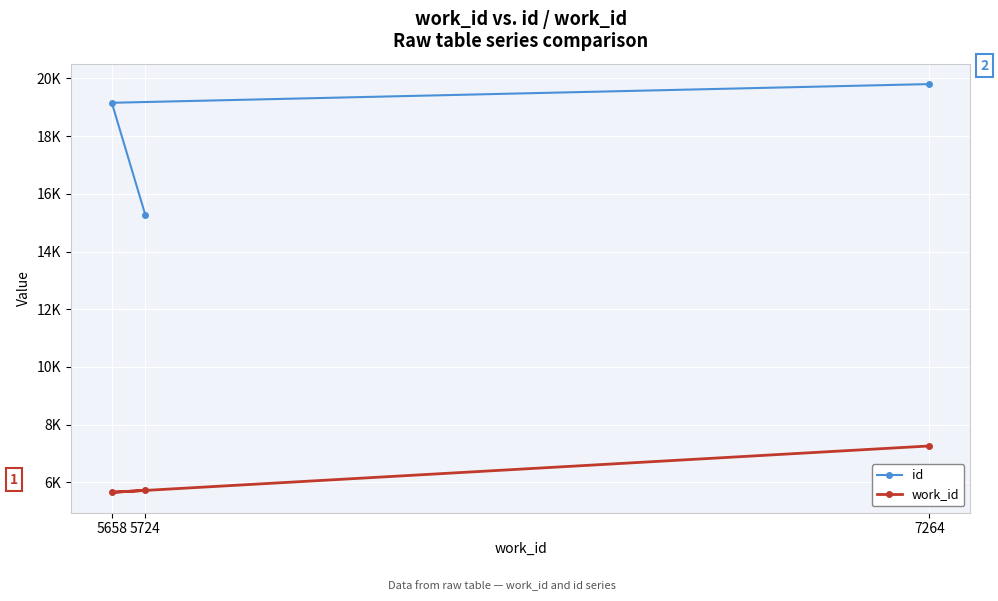

List the labels in order of work_id value, largest first.

7264, 5724, 5658